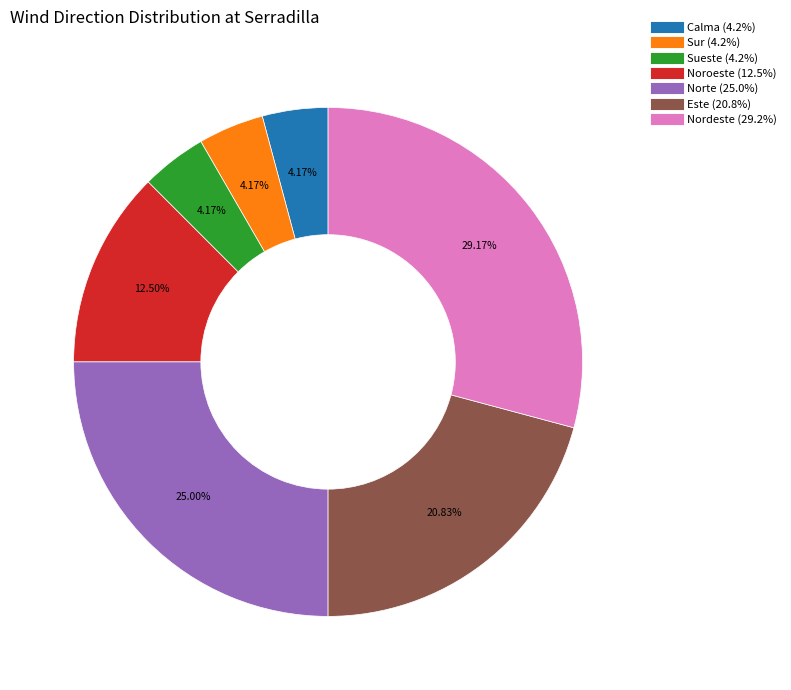

To the nearest percent, what percentage of the pie is Norte?

25%